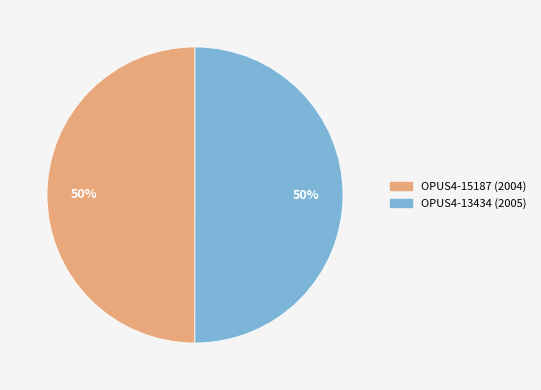

To the nearest percent, what is the average slice percentage?

50%